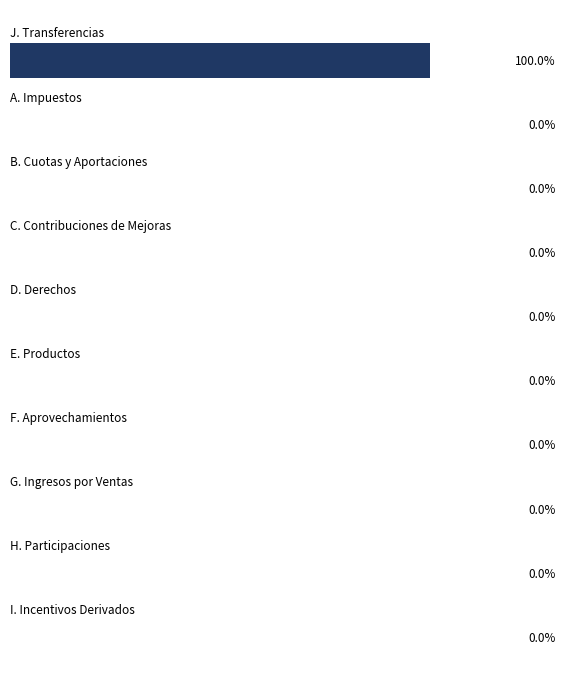

Are the bars horizontal?

Yes